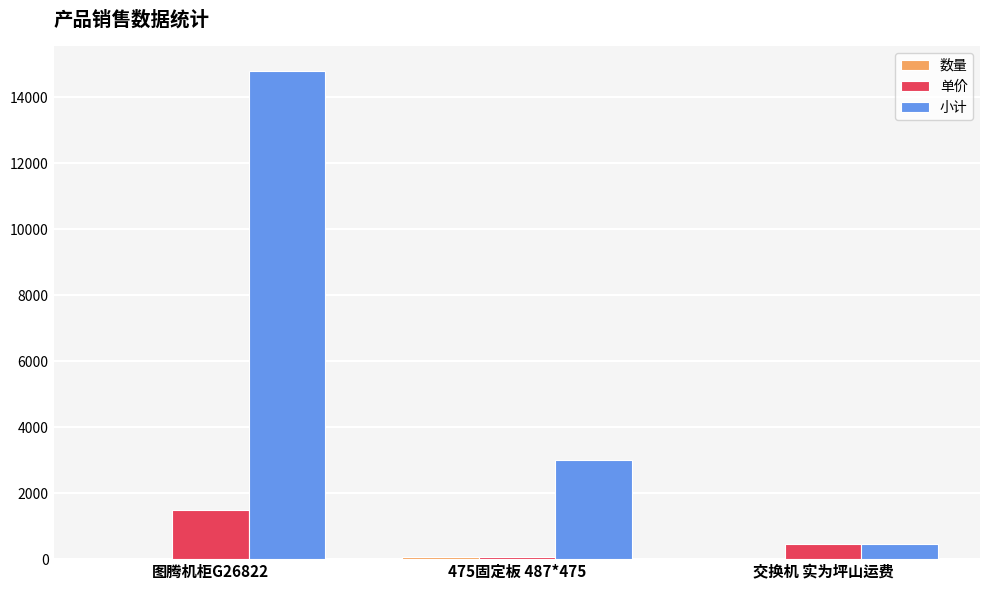

What value does the 小计 series have at 交换机 实为坪山运费?

465